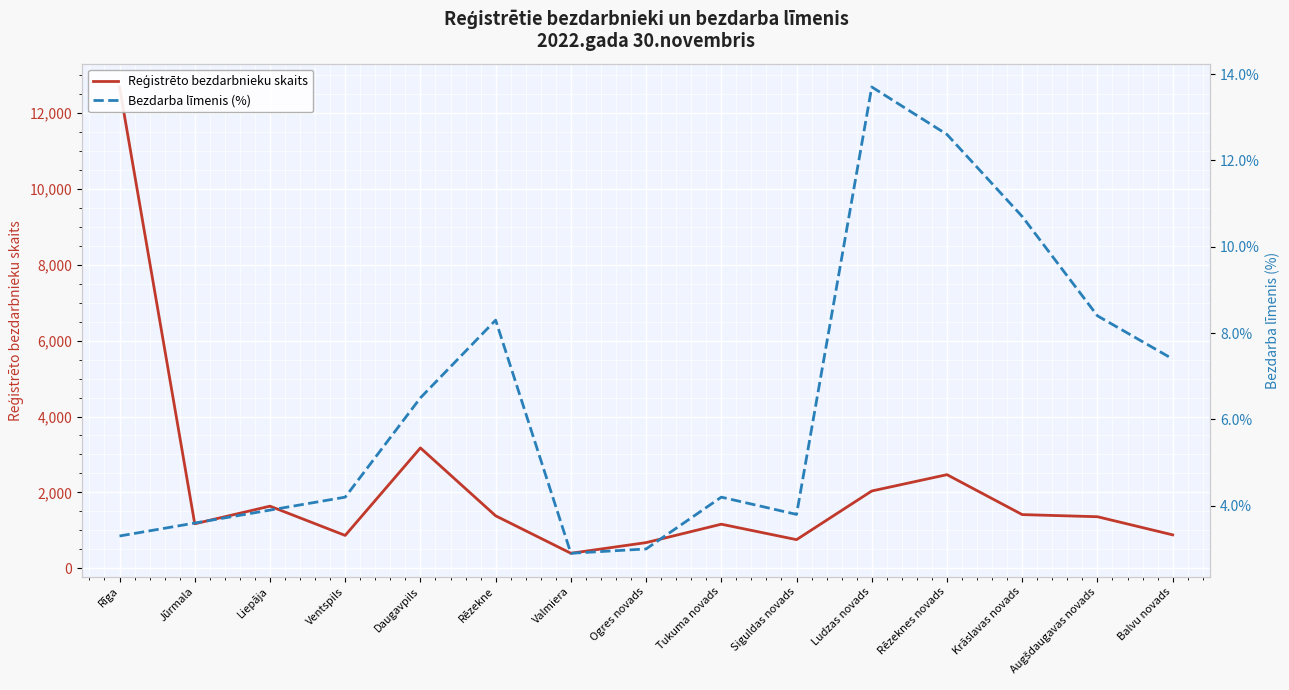

At which label does Reģistrēto bezdarbnieku skaits first exceed 1360?

Rīga